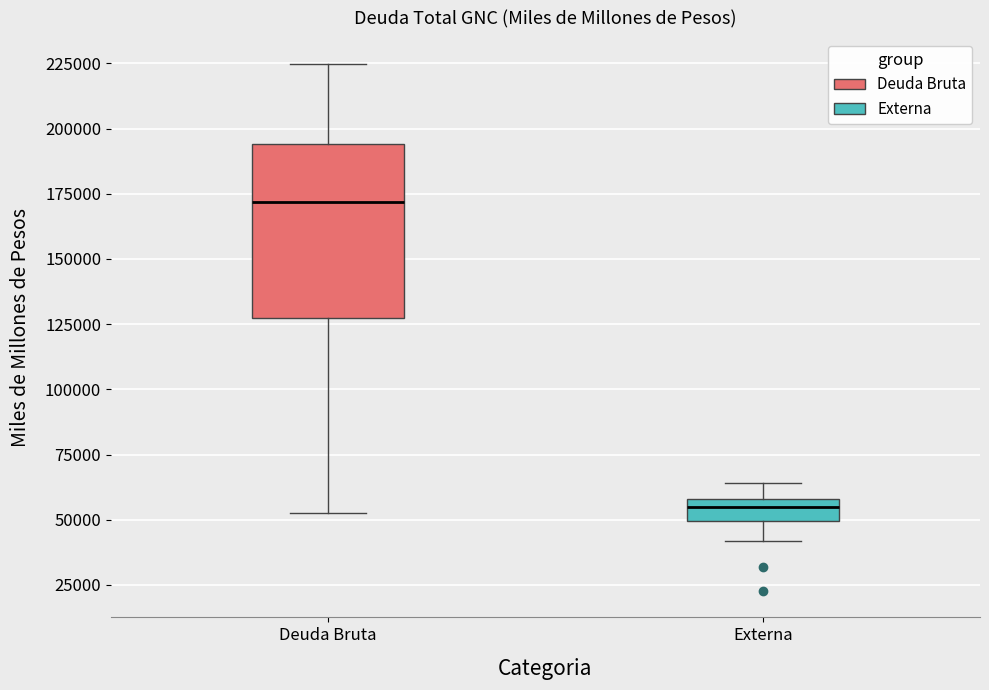

Which box is the tallest, from its lower edge to its upper edge?

Deuda Bruta